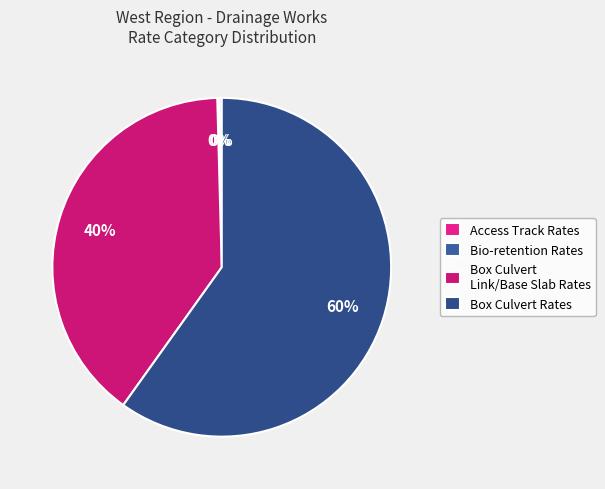

Is there any slice that represents more than half of the pie?

Yes